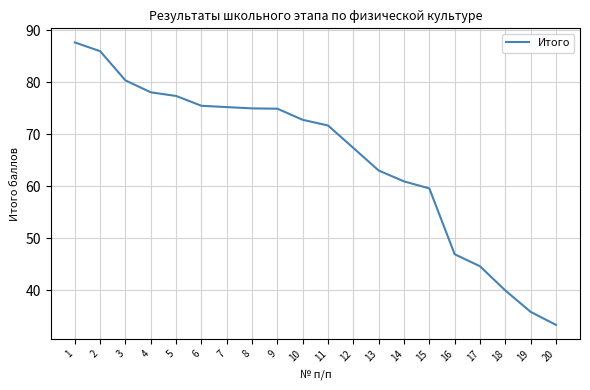

How many values exceed 72?

10